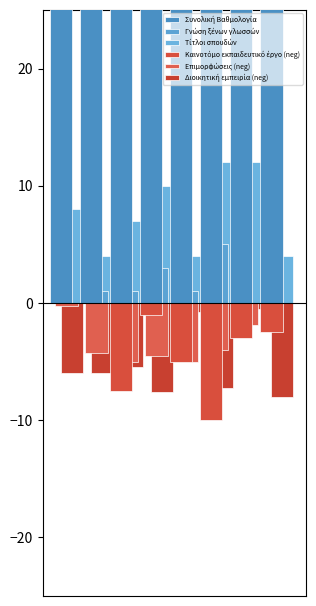

The Επιμορφώσεις (neg) series shows -2.8 at 6. True or false?

False